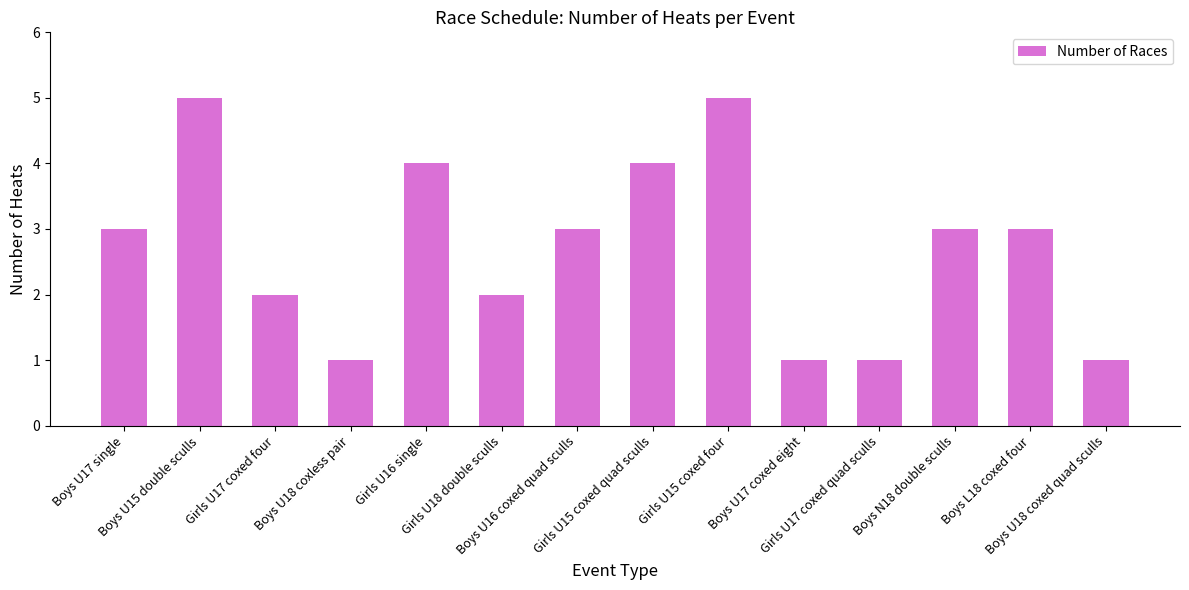

What is the average value?

3